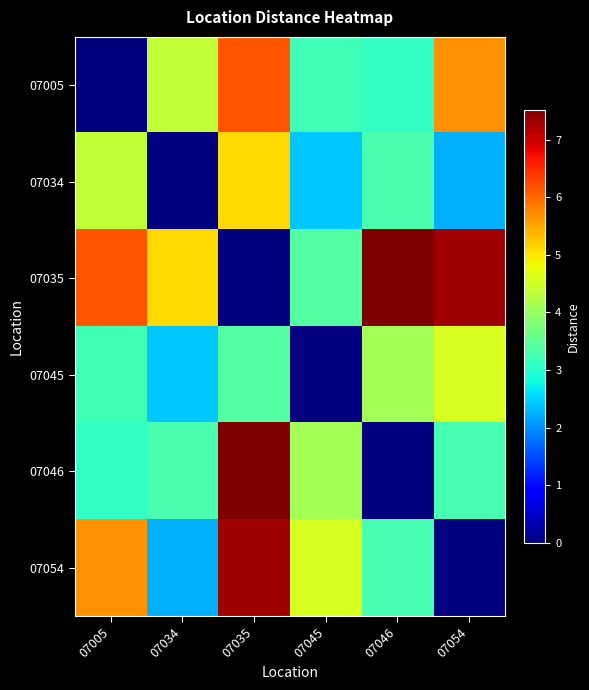

Rank the series at 07045 from lowest to highest value.

07045, 07034, 07005, 07035, 07046, 07054